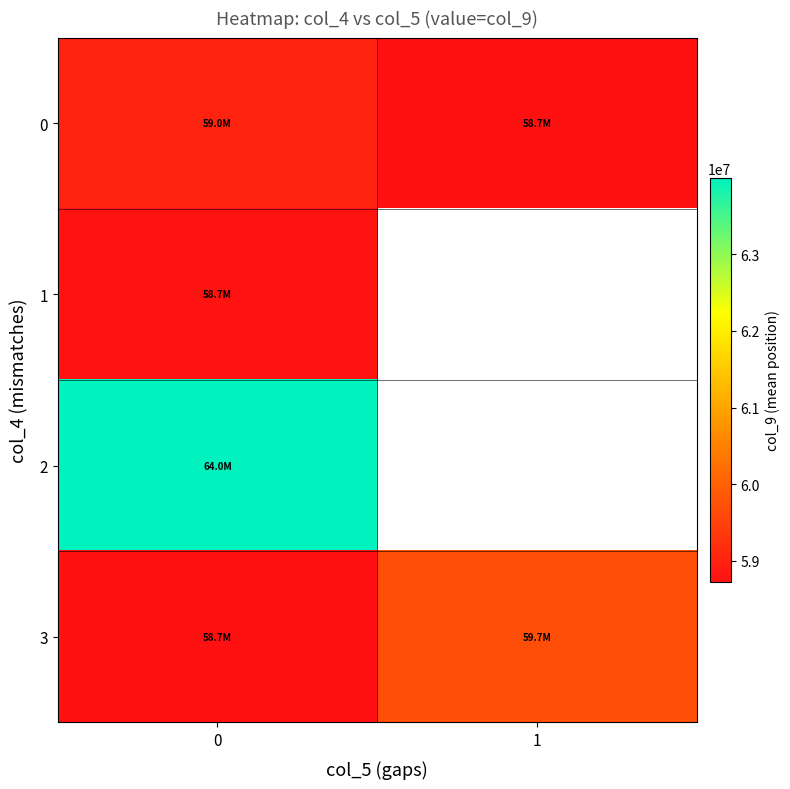

What is the lowest value of the 3 series?

58723415.0